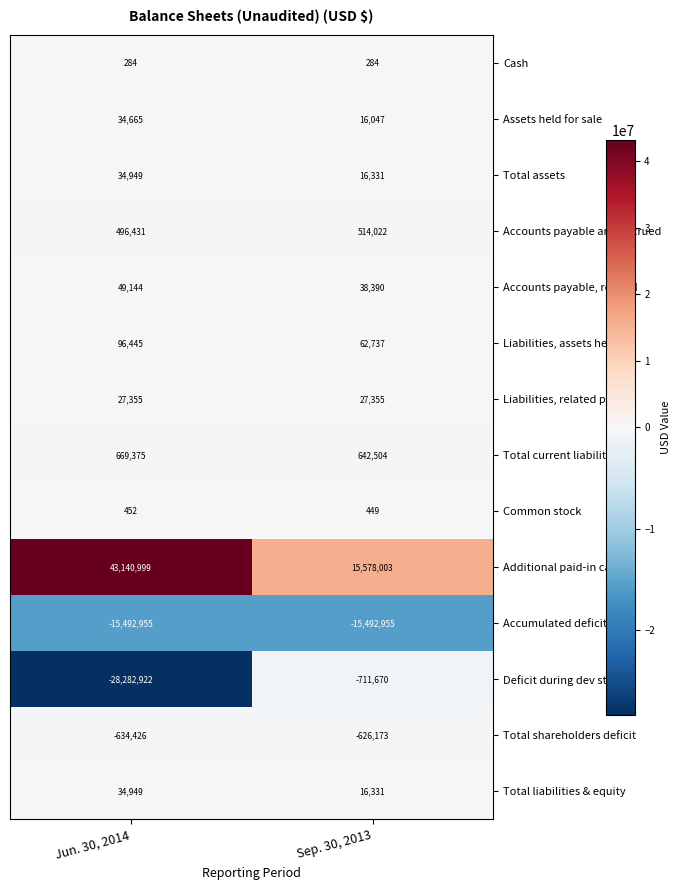

Is the value of Total shareholders deficit at Jun. 30, 2014 greater than the value of Total assets at Sep. 30, 2013?

No